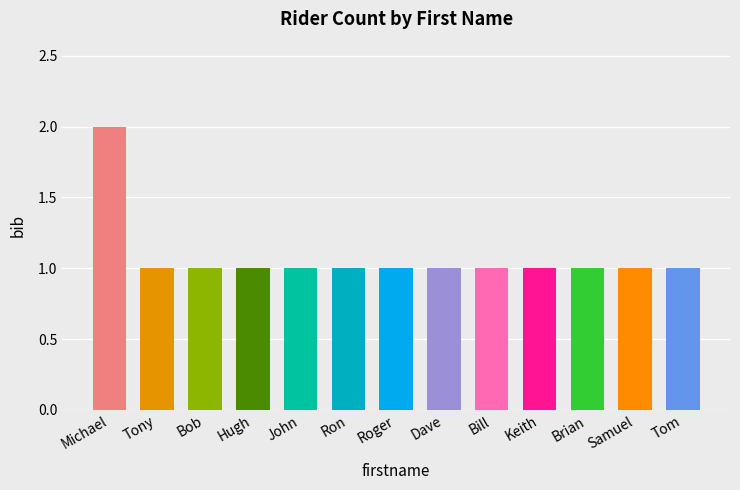

What is the average value?

1